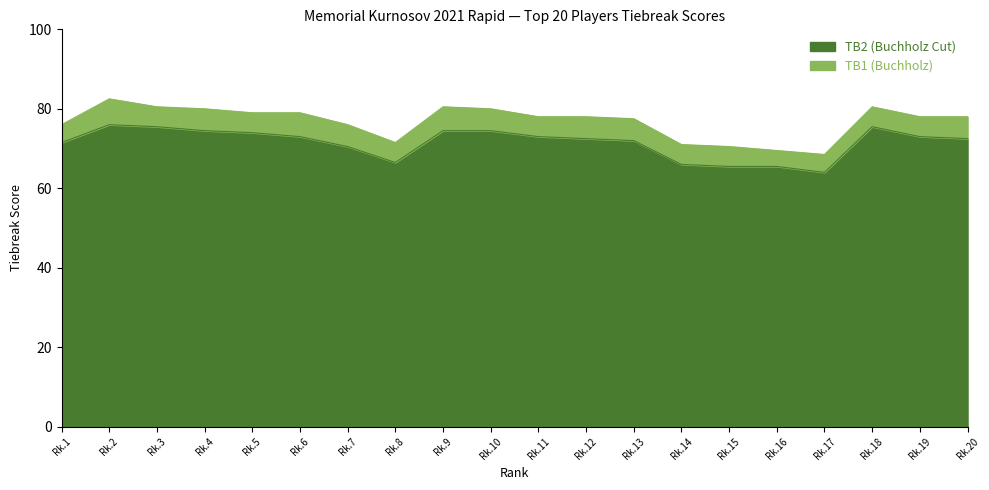

How many interior local valleys does the TB2 (Buchholz Cut) series have?

2